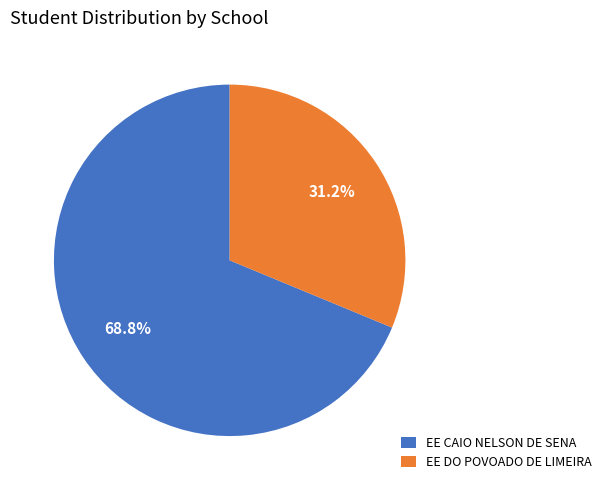

What percentage is the EE CAIO NELSON DE SENA slice, to the nearest percent?

69%